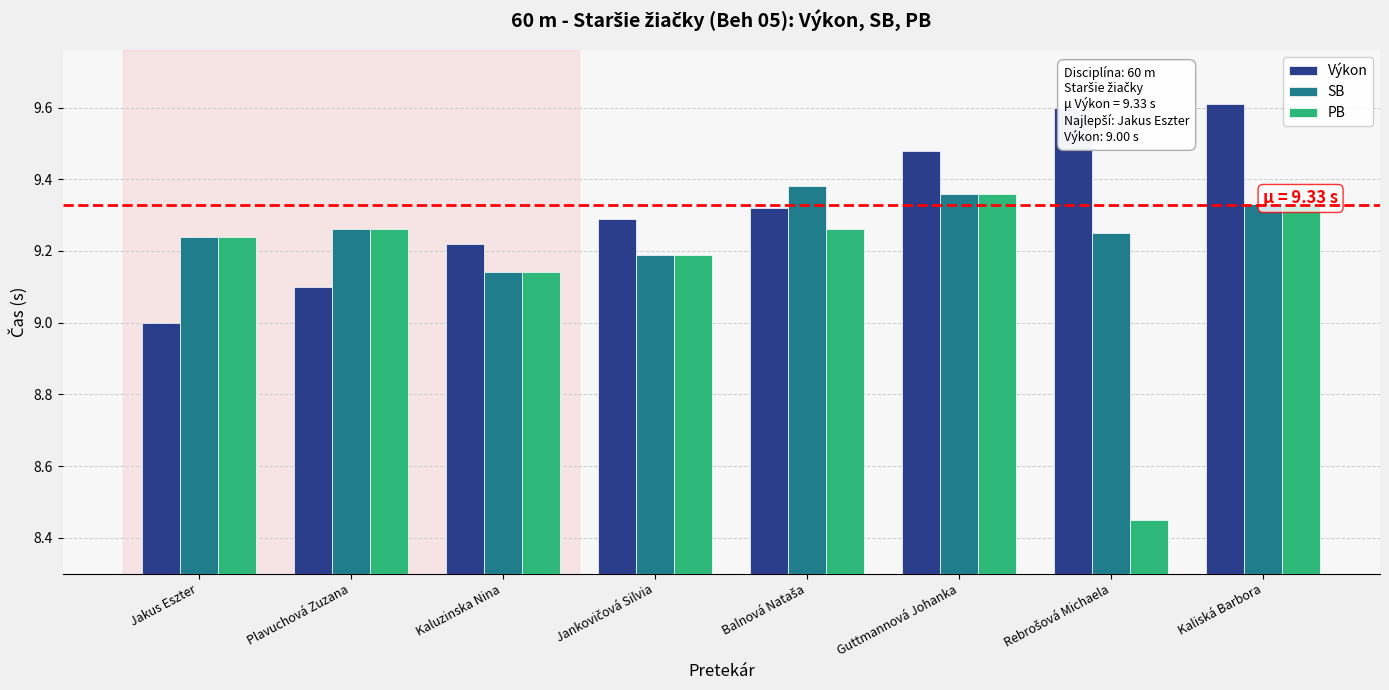

What is the lowest value of the Výkon series?

9.0